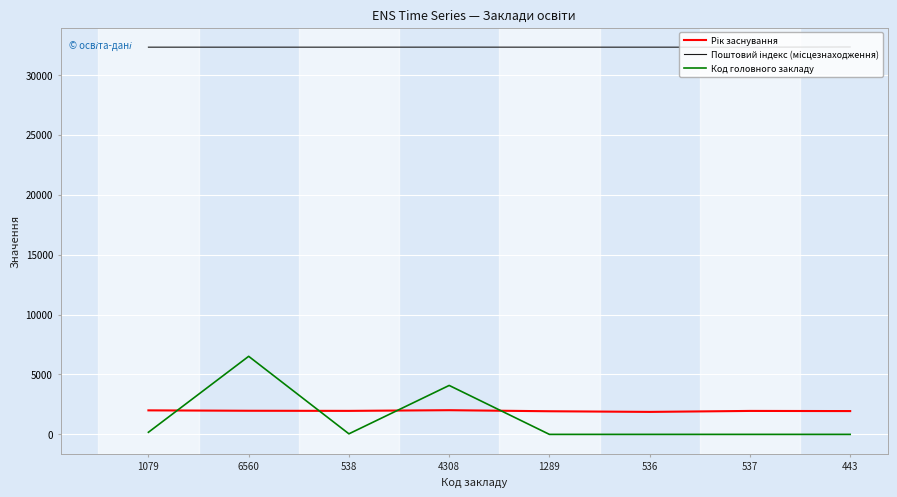

Is it true that Код головного закладу equals 4083 at 4308?

True